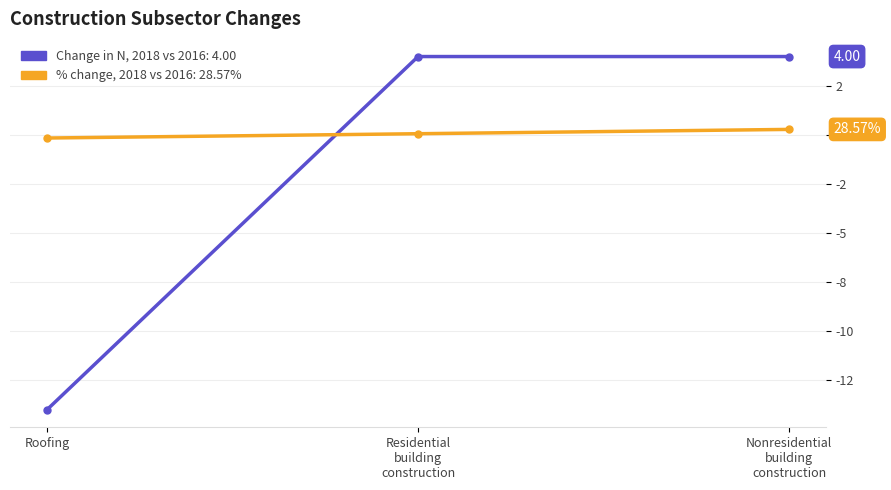

Reading left to right, extract all data points from this chart.

Change in N, 2018 vs 2016: -14.0	4.0	4.0
% change, 2018 vs 2016: -0.2	0.1	0.3